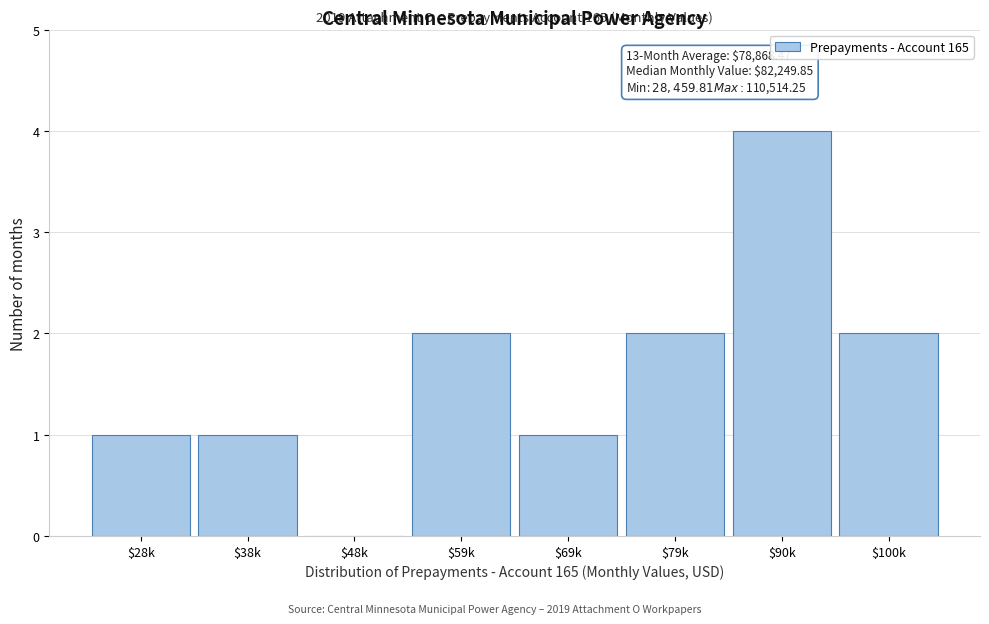

The value at $59k is 2. True or false?

True